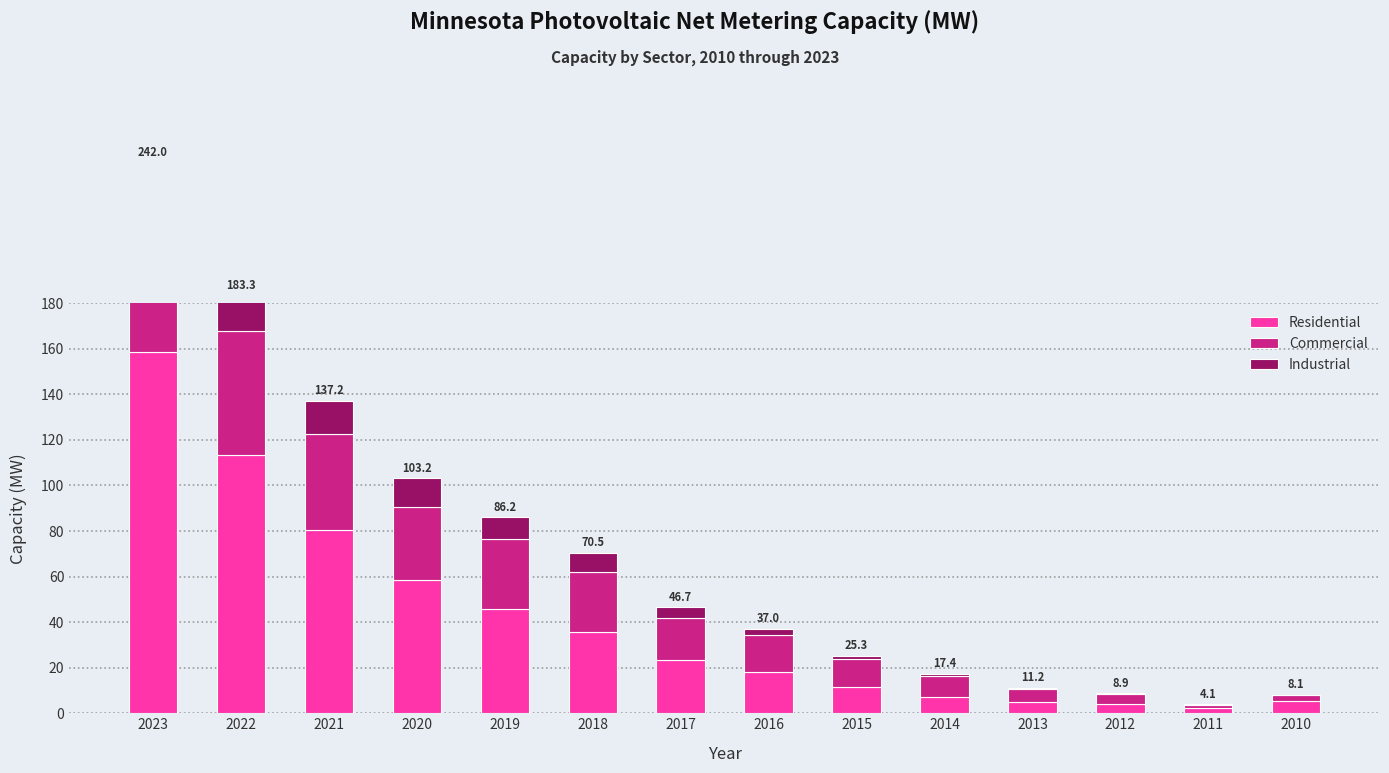

True or false: Commercial has a value of 13.6 at 2014.

False